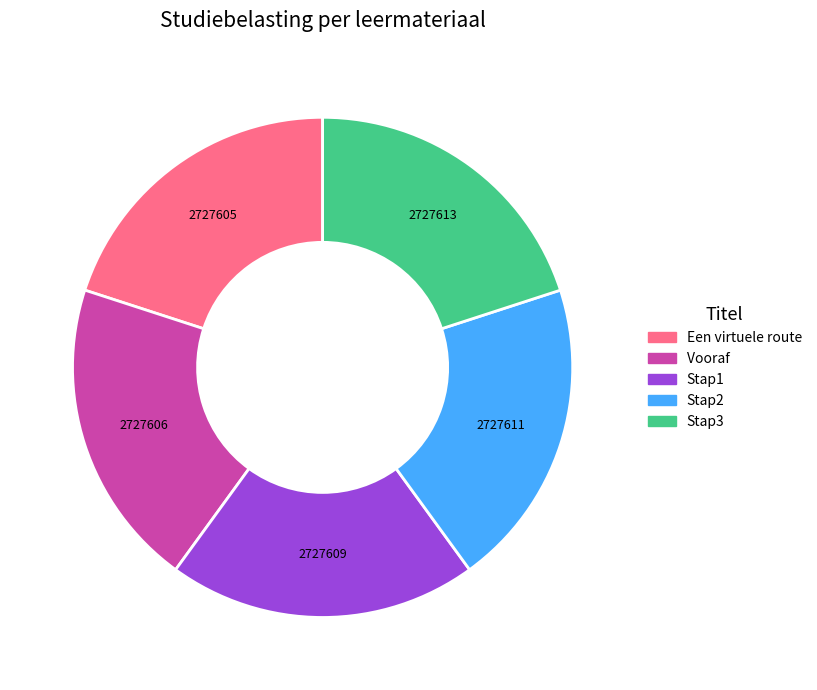

Is Stap2 the majority of the pie?

No